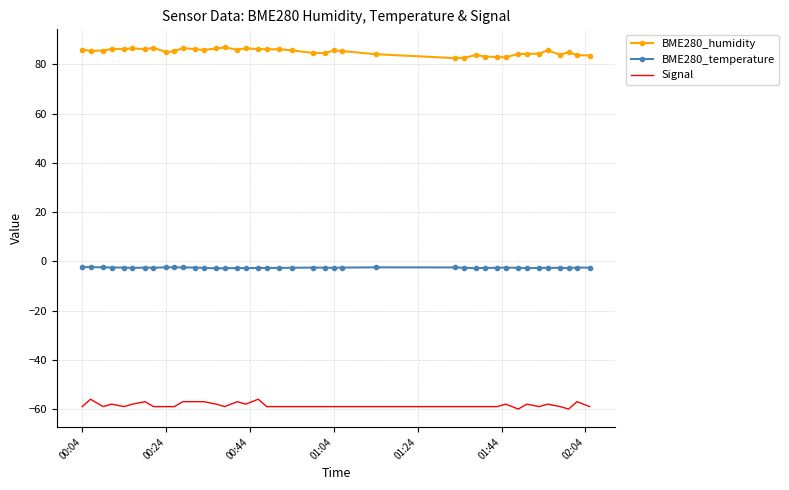

Rank the series by their maximum value, from lowest to highest.

Signal, BME280_temperature, BME280_humidity